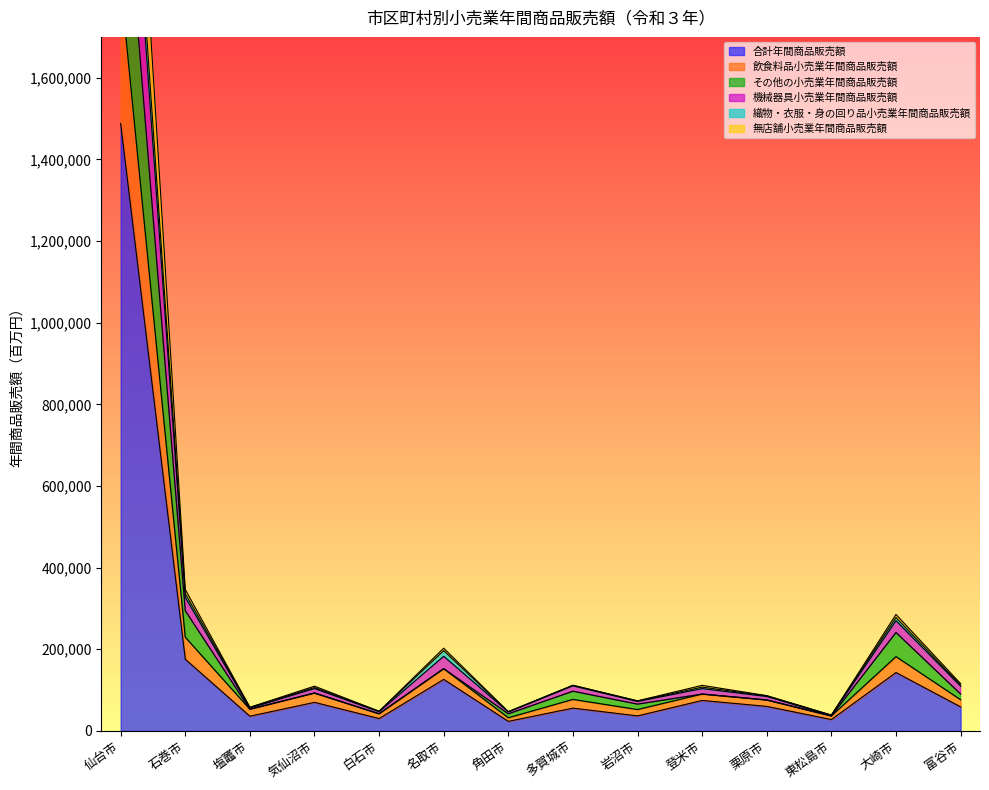

What is the value of the 合計年間商品販売額 point at the 1st from the left?

1487943